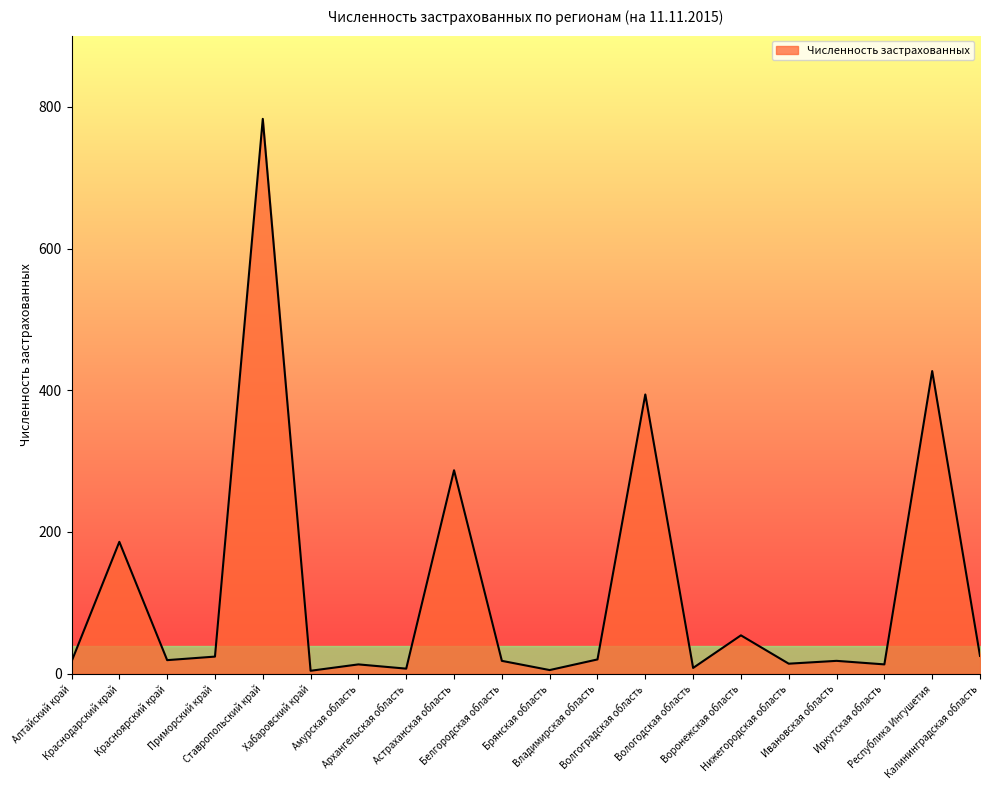

How many lines are shown in the chart?

1